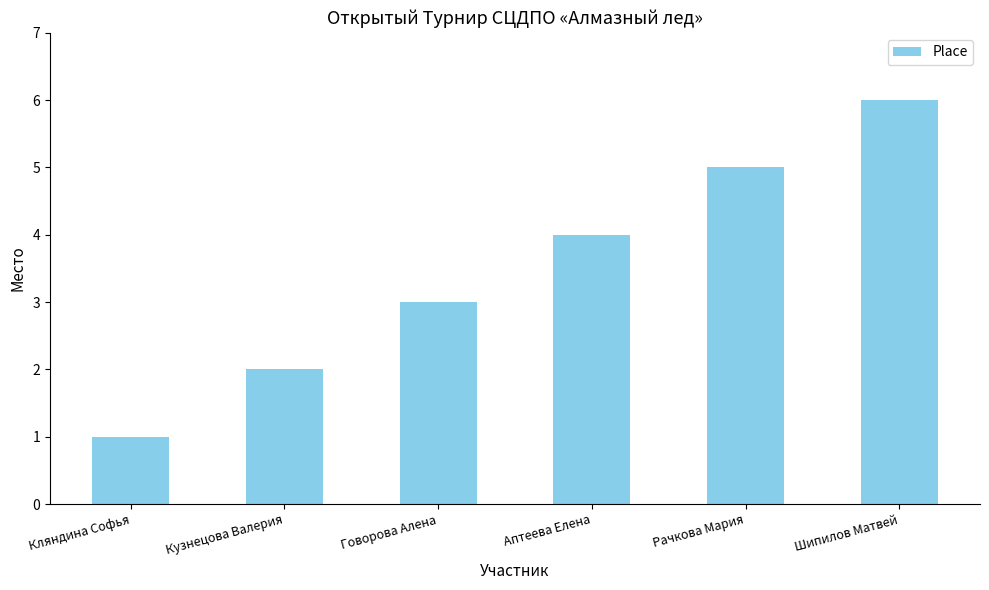

What is the difference between the values at Рачкова Мария and Кляндина Софья?

4